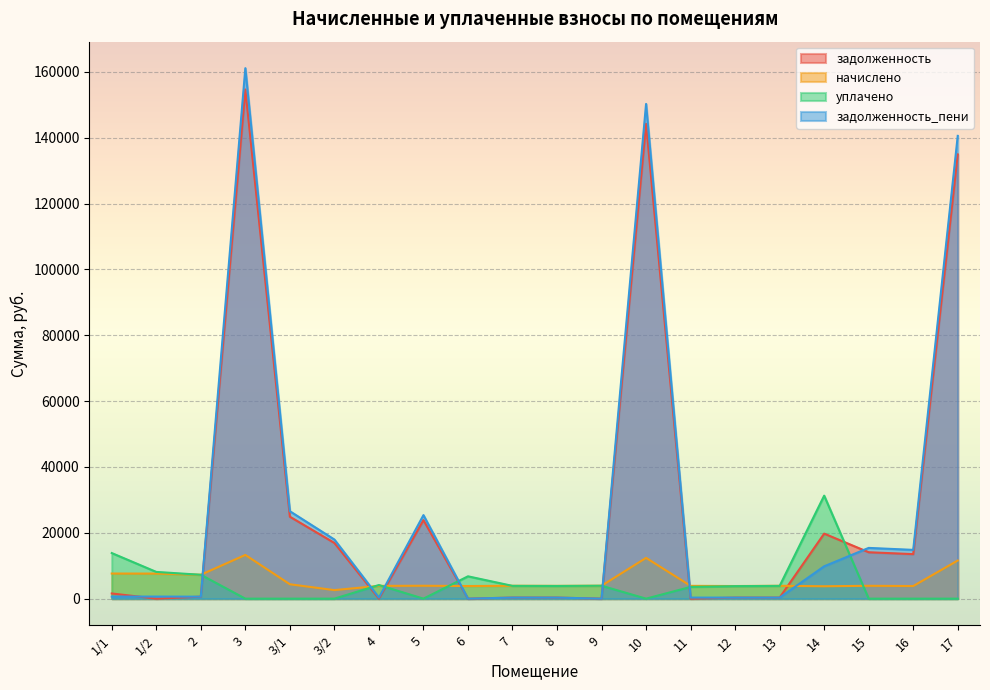

Reading left to right, extract all data points from this chart.

задолженность: 1577.3	0.0	605.4	154653.0	24889.9	16919.6	0.0	23853.1	0.0	326.3	323.7	0.0	144231.1	0.0	319.7	325.7	19756.2	14096.1	13526.4	134925.8
начислено: 7632.4	7616.4	7264.7	13282.7	4371.6	2597.4	3884.2	3924.1	3836.2	3916.1	3884.2	3924.1	12387.6	3892.1	3836.2	3908.0	3764.3	3908.0	3836.2	11588.4
уплачено: 13849.4	8121.5	7252.1	0.0	0.0	0.0	4141.7	0.0	6788.0	3882.8	3851.1	3925.1	0.0	3567.7	3803.5	3874.8	31288.4	0.0	0.0	0.0
задолженность_пени: 636.0	634.7	605.4	161121.8	26559.4	17956.2	323.7	25374.2	0.0	326.3	323.7	0.0	150263.9	324.3	319.7	325.7	9827.3	15416.0	14815.4	140569.4